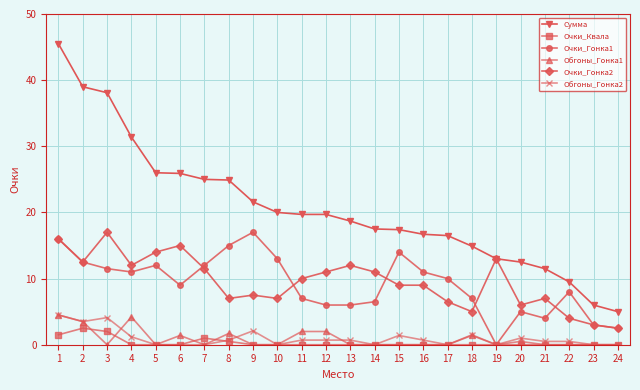

Which series has the widest spread of values?

Сумма